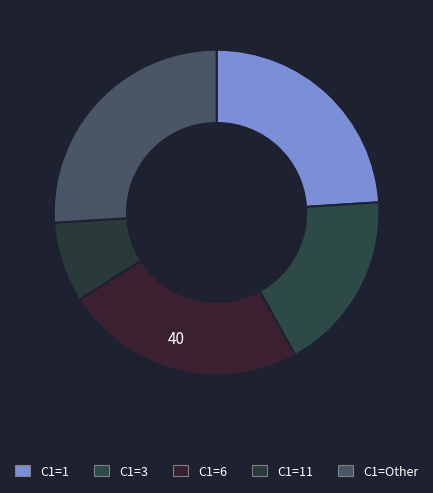

How many slices are in this pie chart?

5